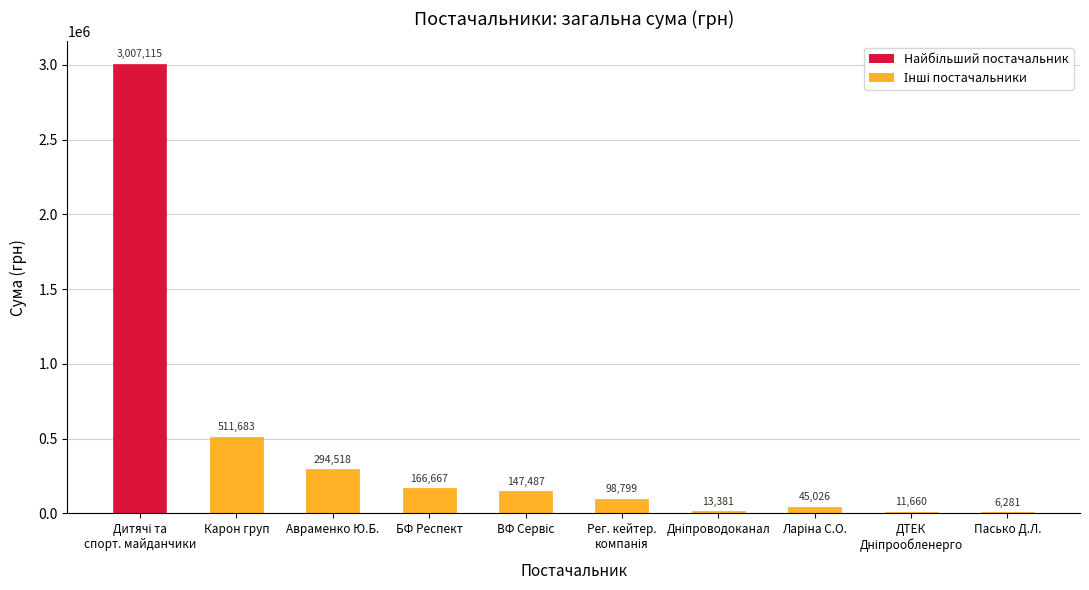

What is the maximum value shown in the chart?

3007114.9